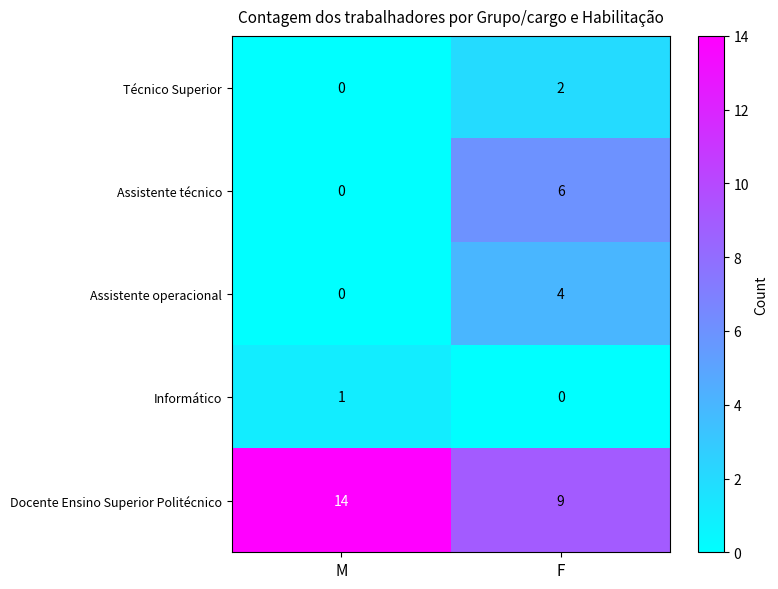

What is the total value across all series at M?

15